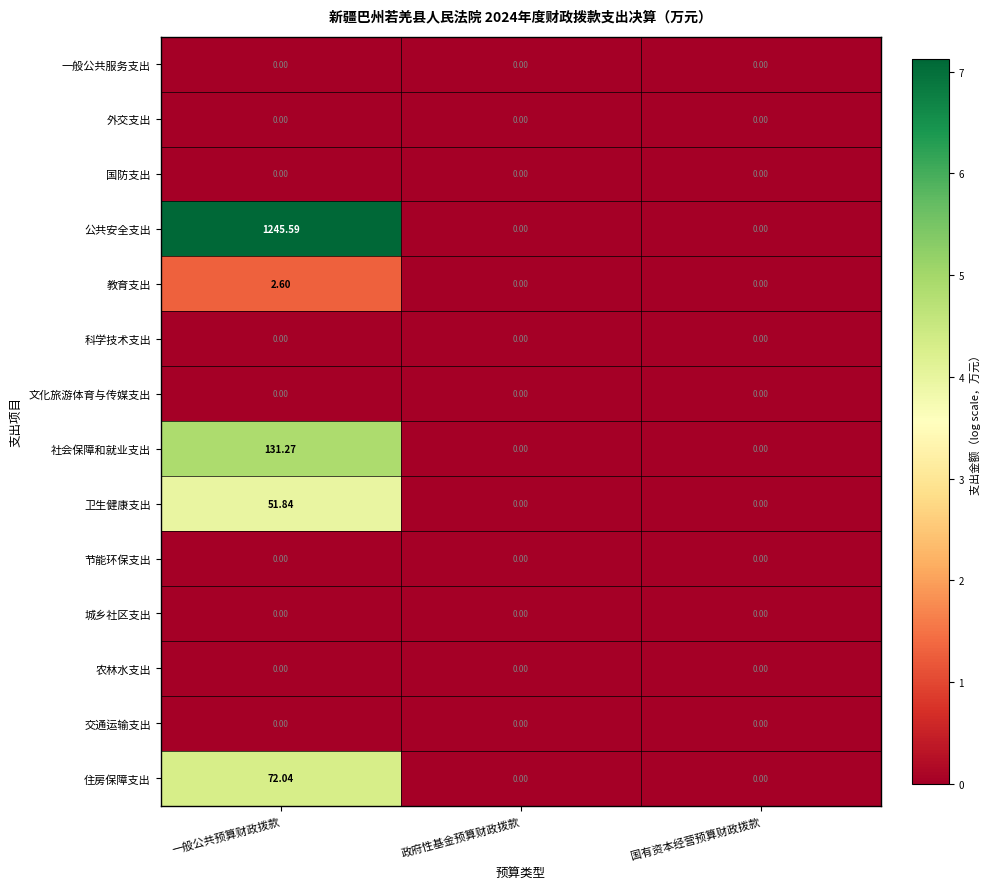

At which category is the sum across all series the highest?

一般公共预算财政拨款